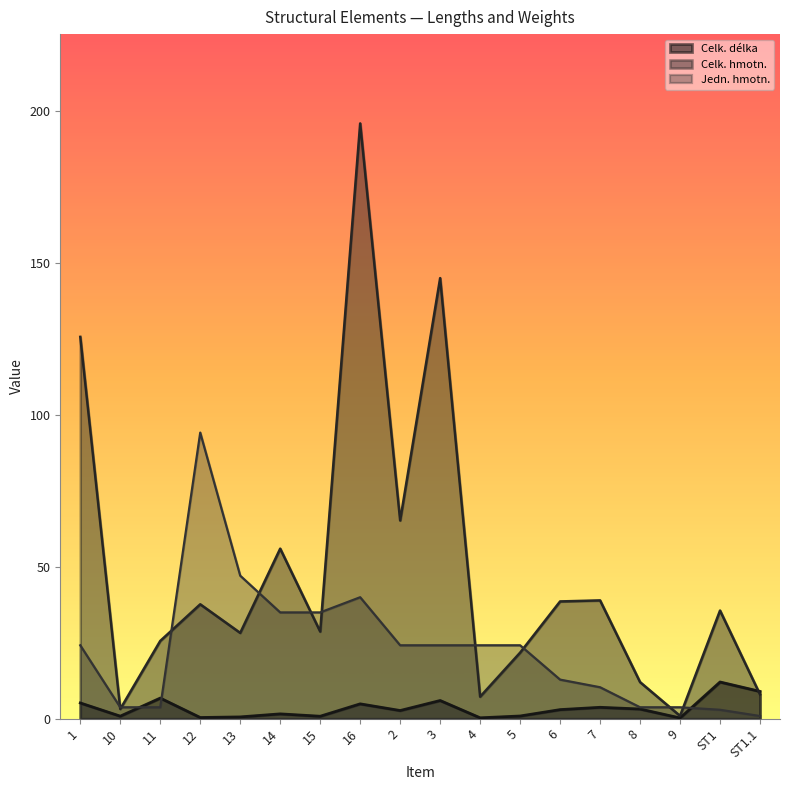

Count the number of categories in the chart.

18